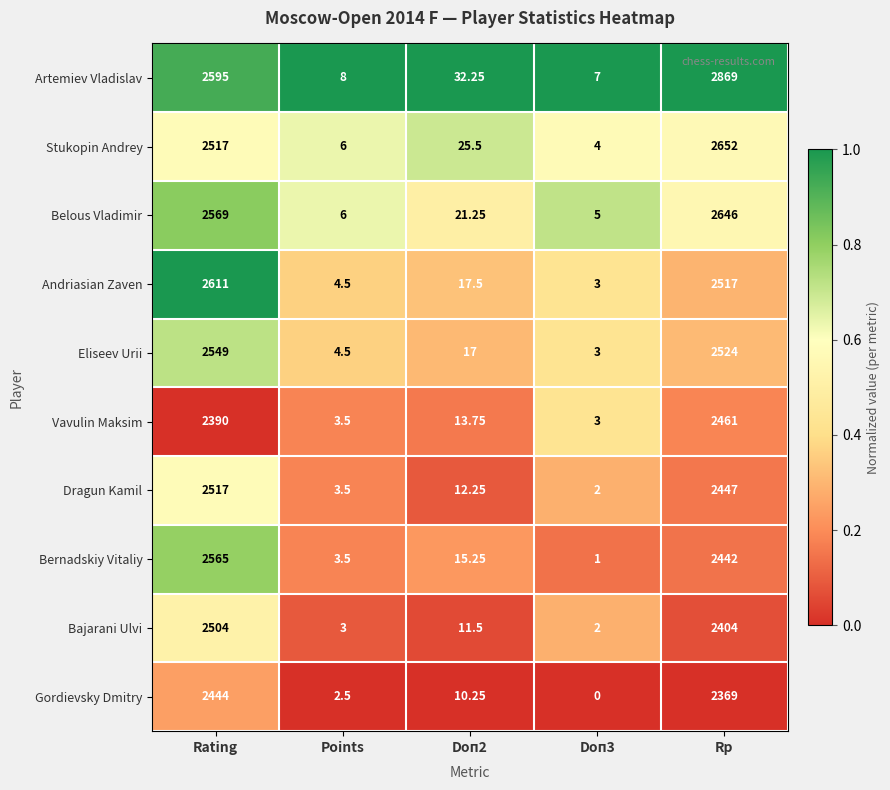

Which series changed the most between Rating and Rp?

Artemiev Vladislav